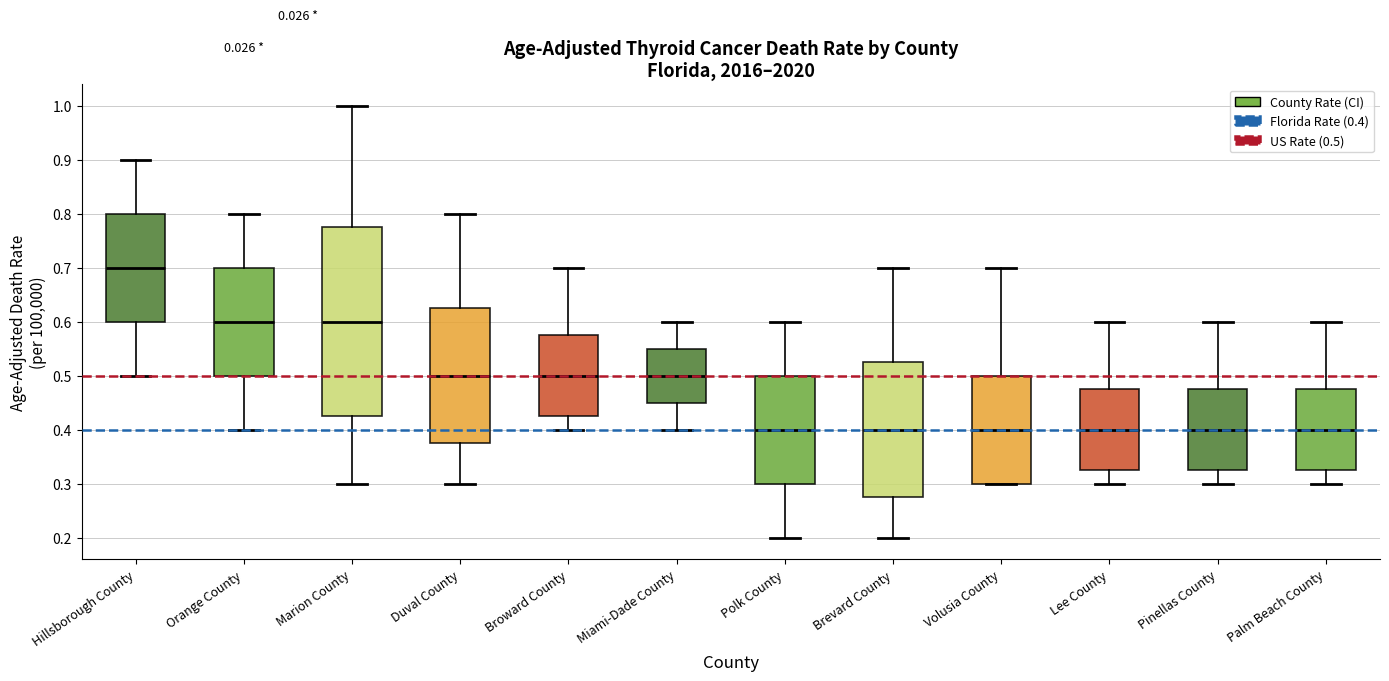

Which box is the tallest, from its lower edge to its upper edge?

Marion County